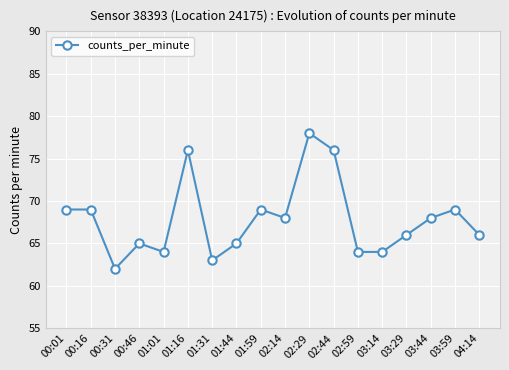

What is the approximate value at 01:44, to the nearest 5?

65